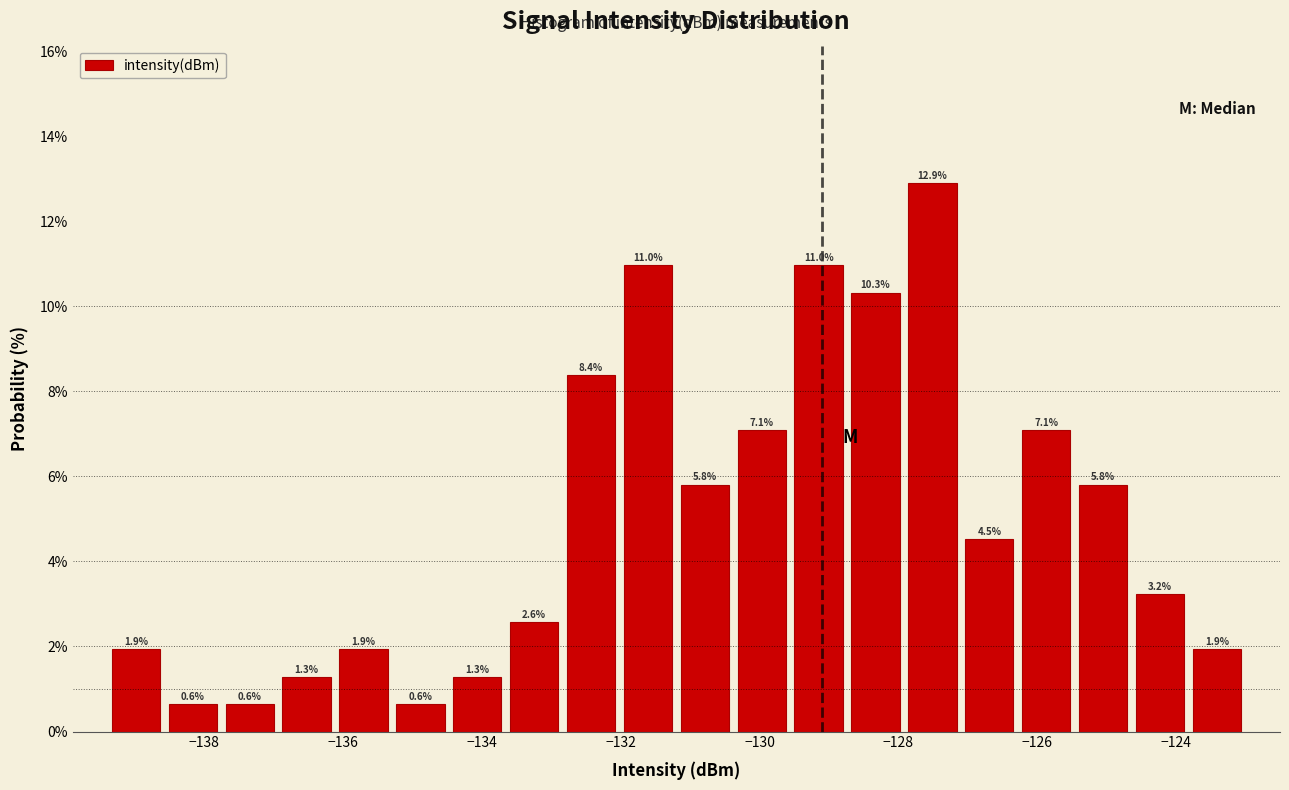

Which range on the x-axis has the tallest bar?

-128.0 to -127.2